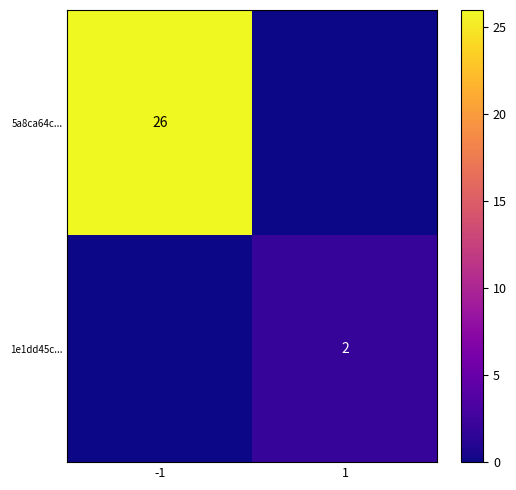

The 5a8ca64c... series shows 26 at -1. True or false?

True